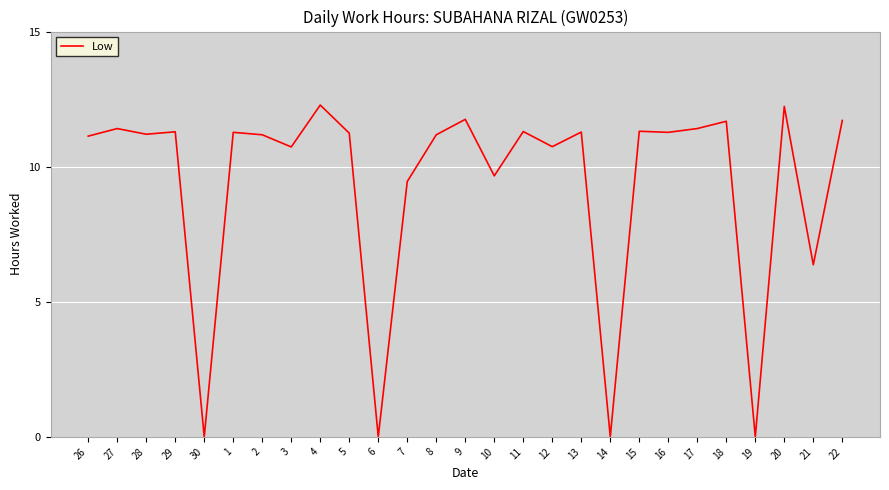

What position from the right is 18?

5